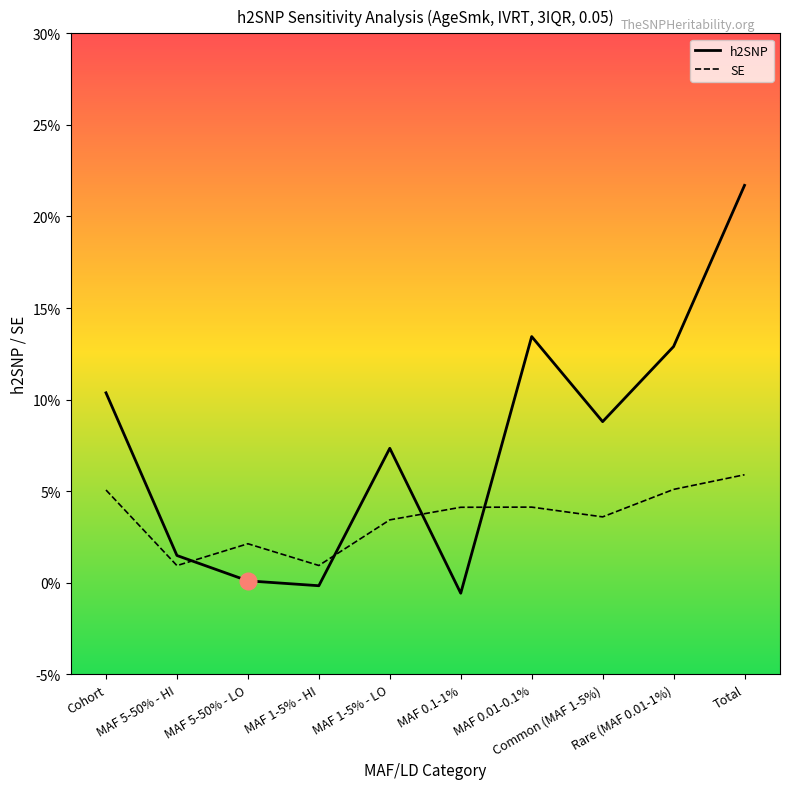

Where does the h2SNP series first go above 0?

Cohort